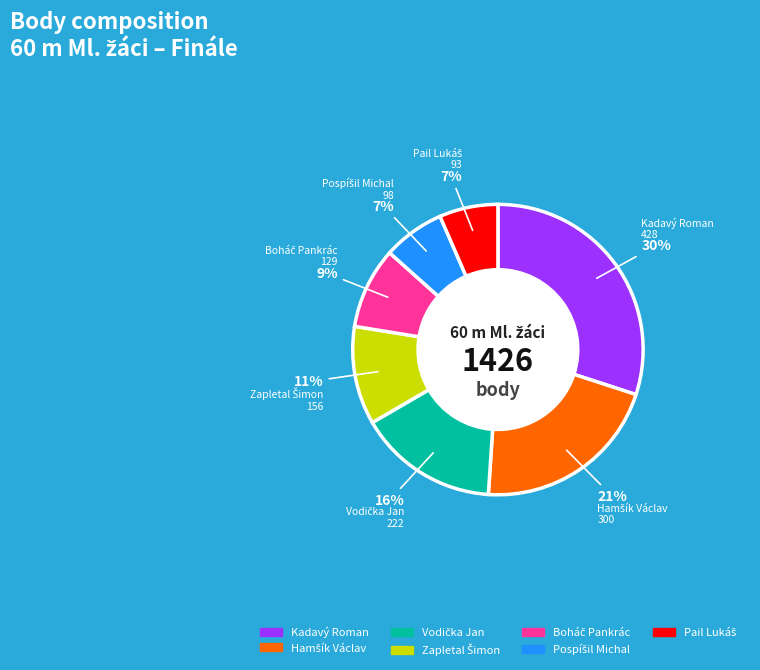

Which slice is the largest?

Kadavý Roman